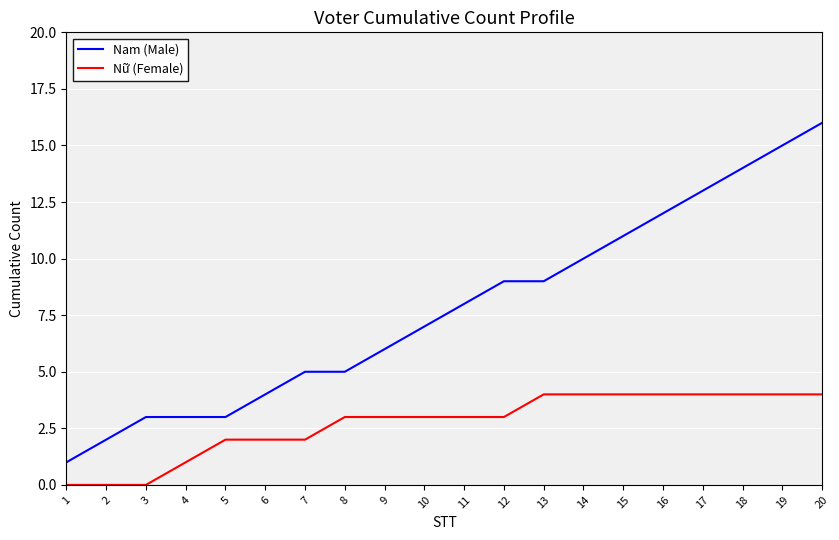

Rank the series at 11 from highest to lowest value.

Nam (Male), Nữ (Female)